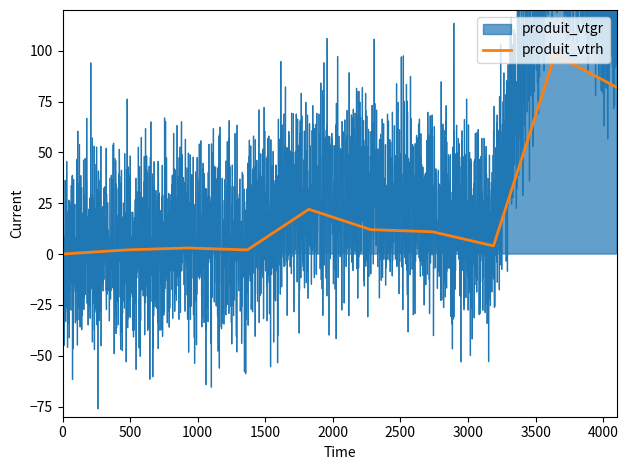

At how many categories does at least one series exceed 149?

1